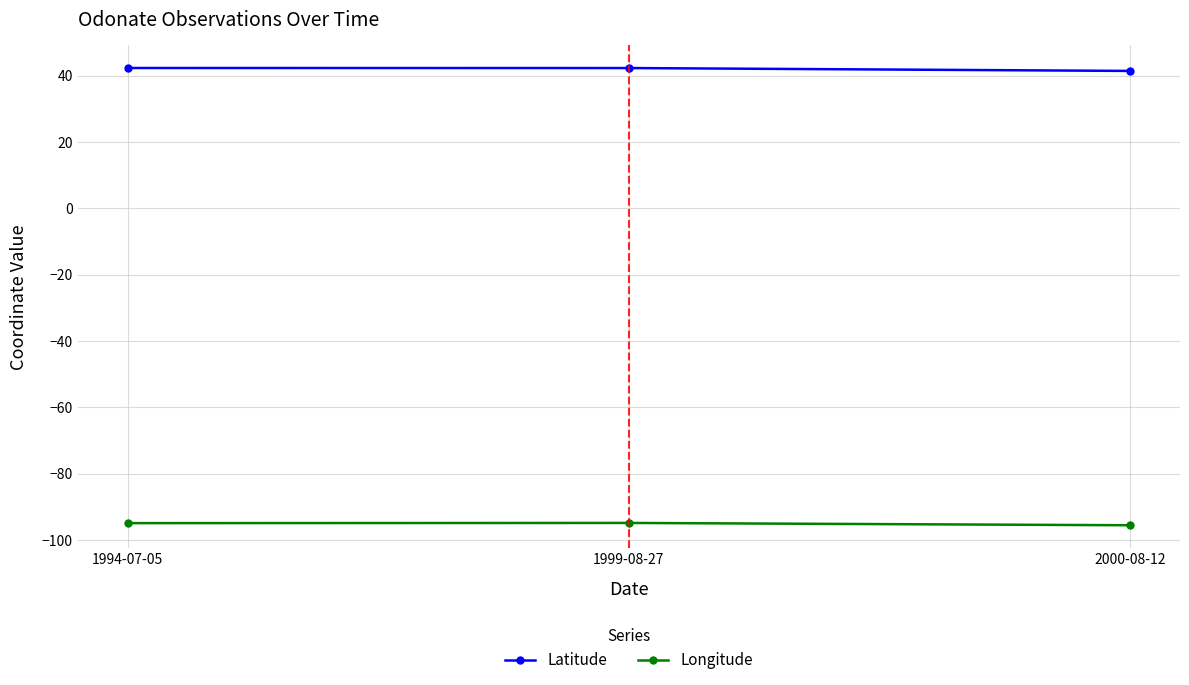

What is the difference between the maximum and minimum values in the Latitude series?

0.9